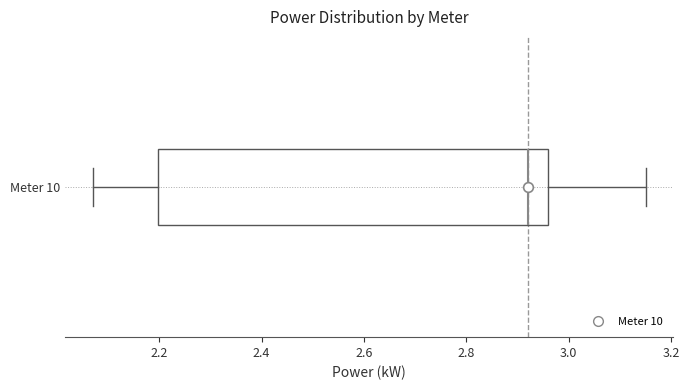

Read this box plot against the x-axis: the position of the median line, the range covered by the box, and the ends of both whiskers. The values are not printed on the chart, so give them approximately, as read against the axis.

median 2.92, box 2.20 to 2.96, whiskers 2.08 to 3.16